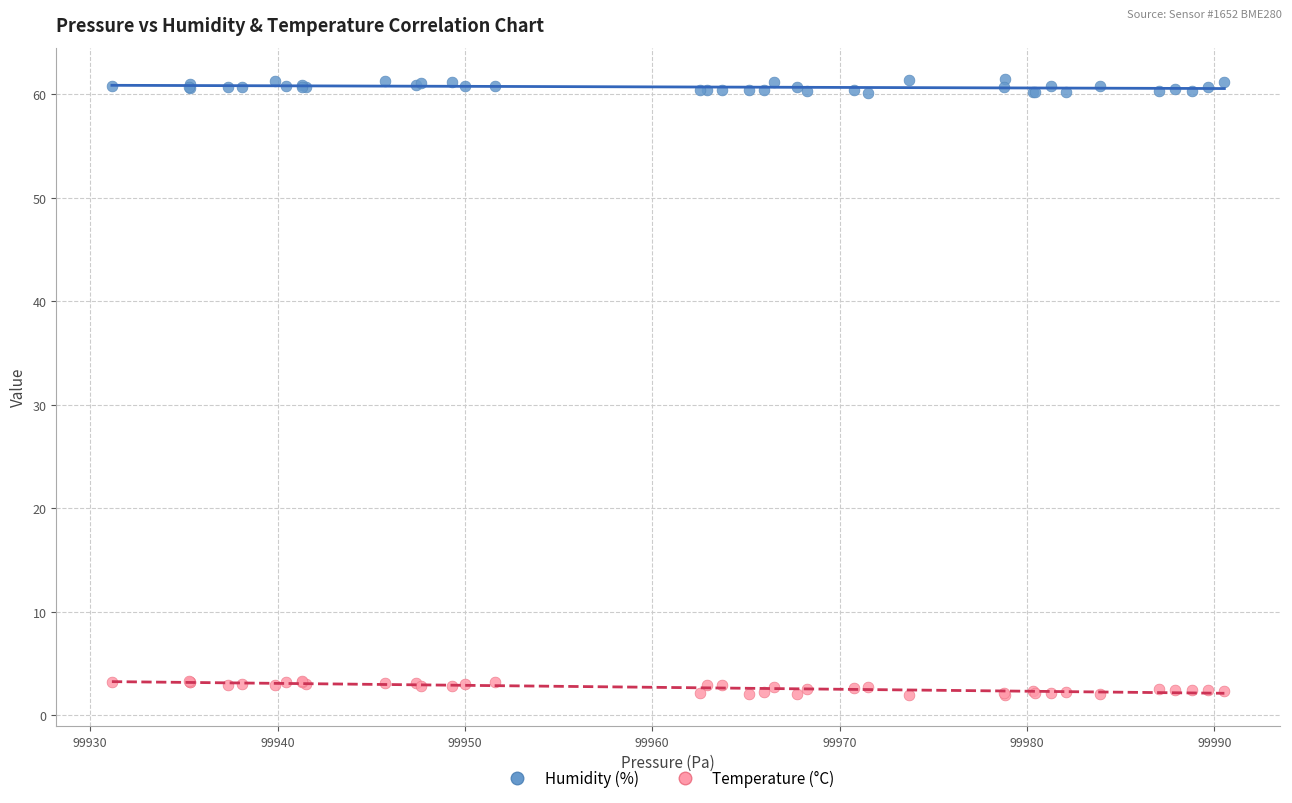

Which series contains the lowest Y value?

Temperature (°C)